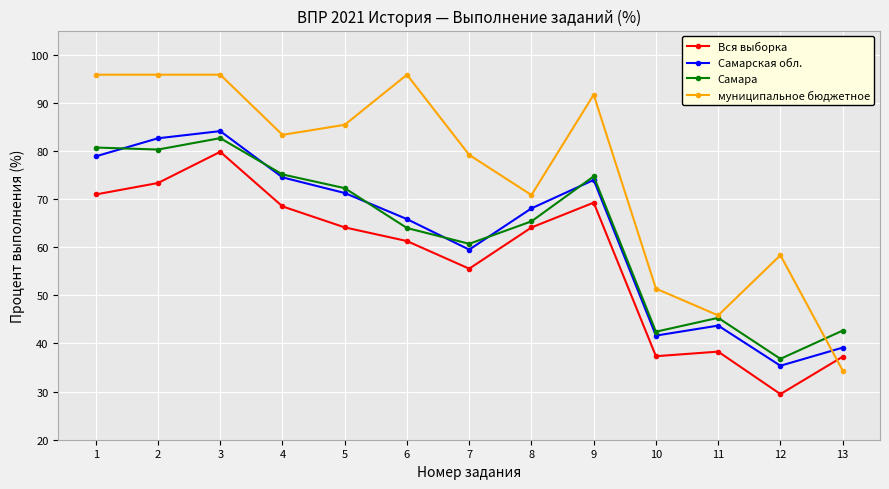

How many data points does each series have?

13